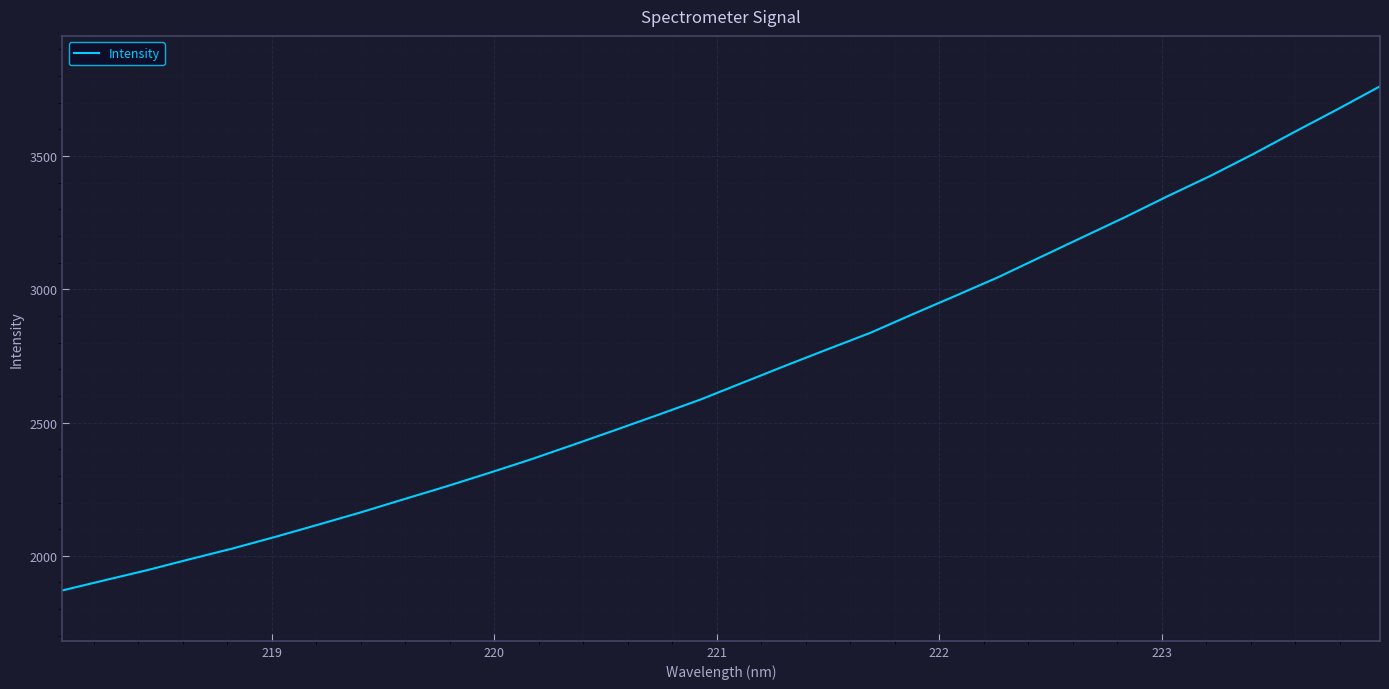

Count the number of data series in this chart.

1